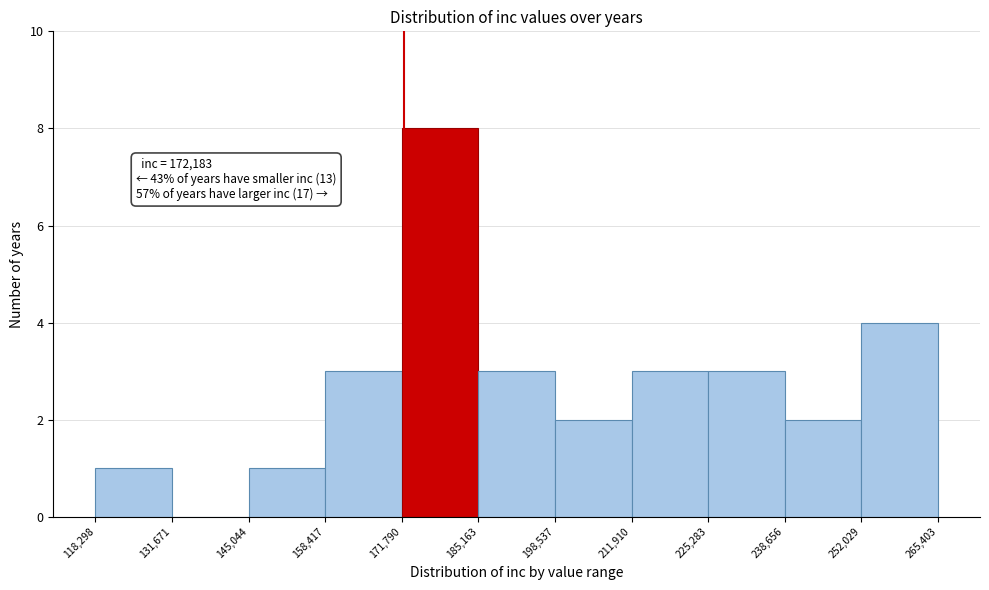

Over which range of the x-axis is the bar tallest?

171,790 to 185,163